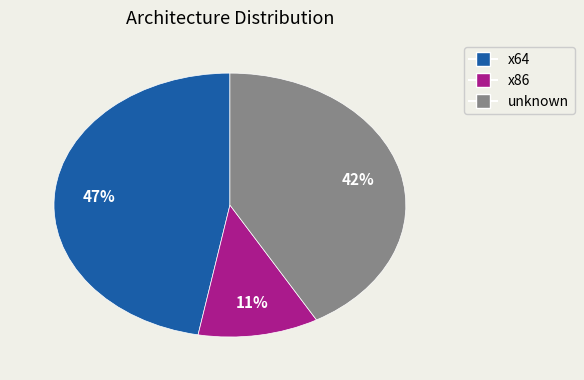

To the nearest percent, what is the difference between the largest and smallest slice percentages?

36%